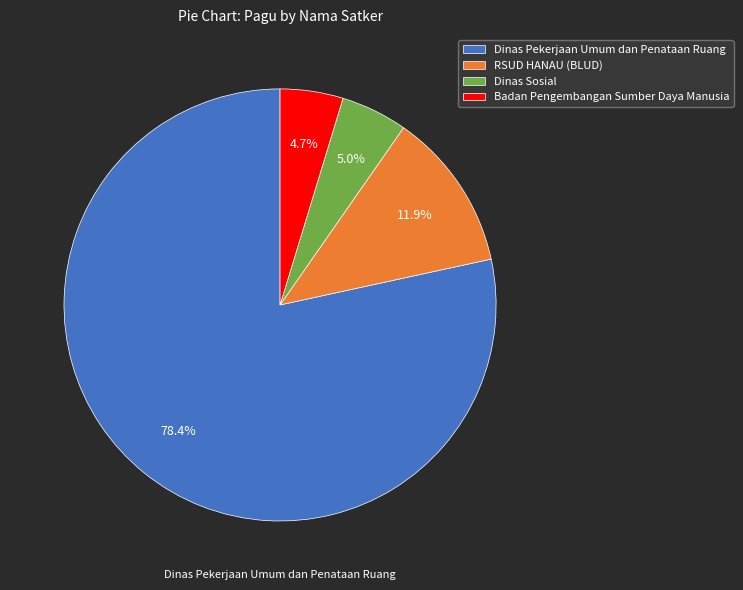

What portion of the pie excludes RSUD HANAU (BLUD)?

88.1%